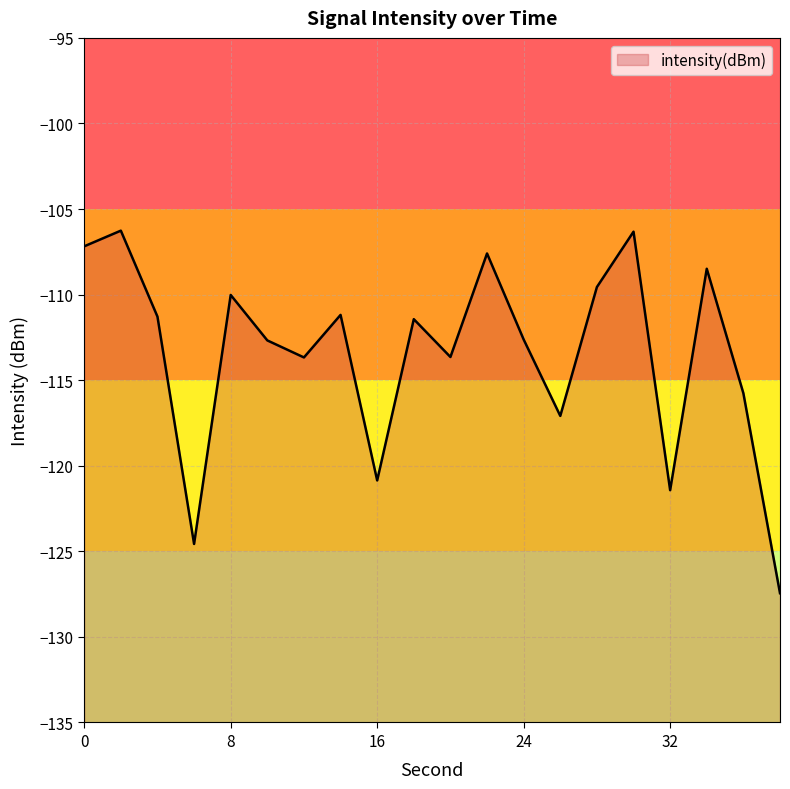

True or false: there are more than 1 points higher than both neighbors.

True